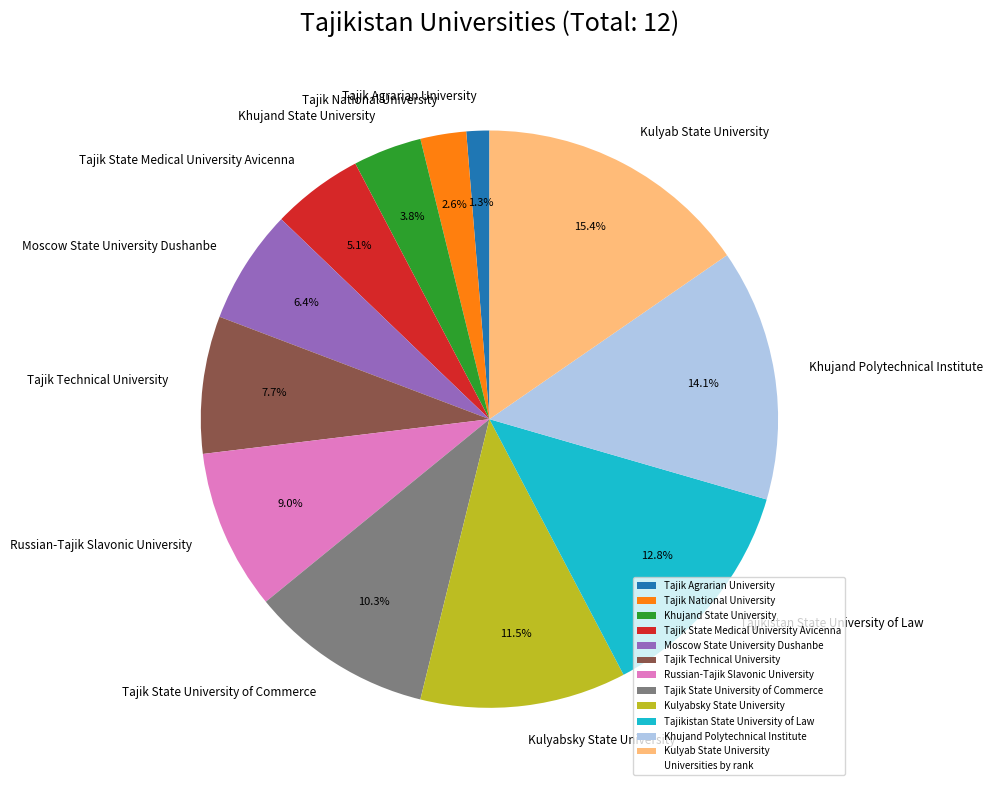

How many segments does this pie chart have?

12